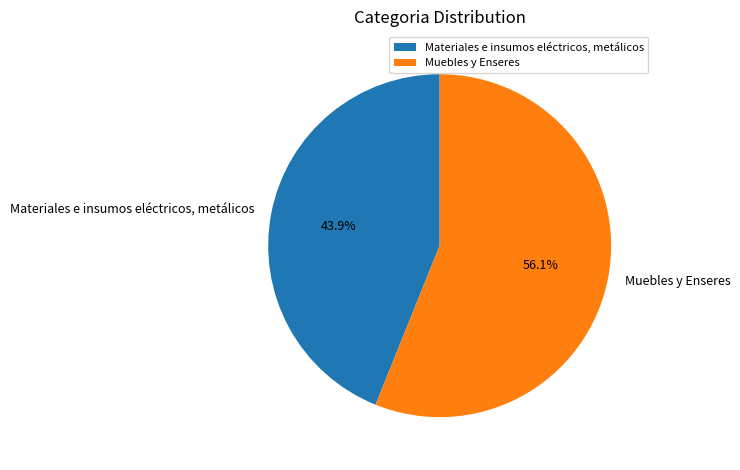

What percentage is NOT represented by Muebles y Enseres?

43.9%